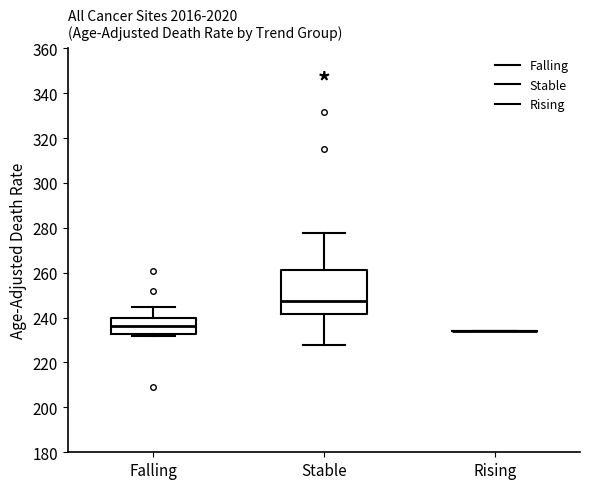

Reading left to right, read every box against the y-axis: the position of its median line, the range the box covers, and the ends of its whiskers. The values are not printed on the chart, so give them approximately, as read against the axis.

Falling: median 236, box 232 to 240, whiskers 232 (just below the box's lower edge) to 244
Stable: median 248, box 242 to 262, whiskers 228 to 278
Rising: box collapsed to a line at 234, whiskers 234 to 234